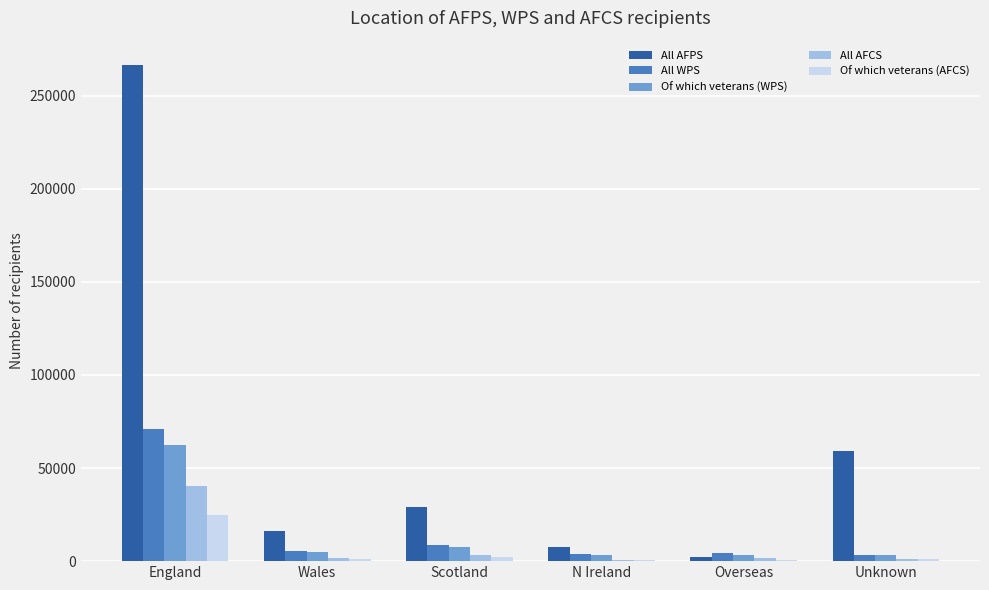

What is the total value across all series at Overseas?

12742